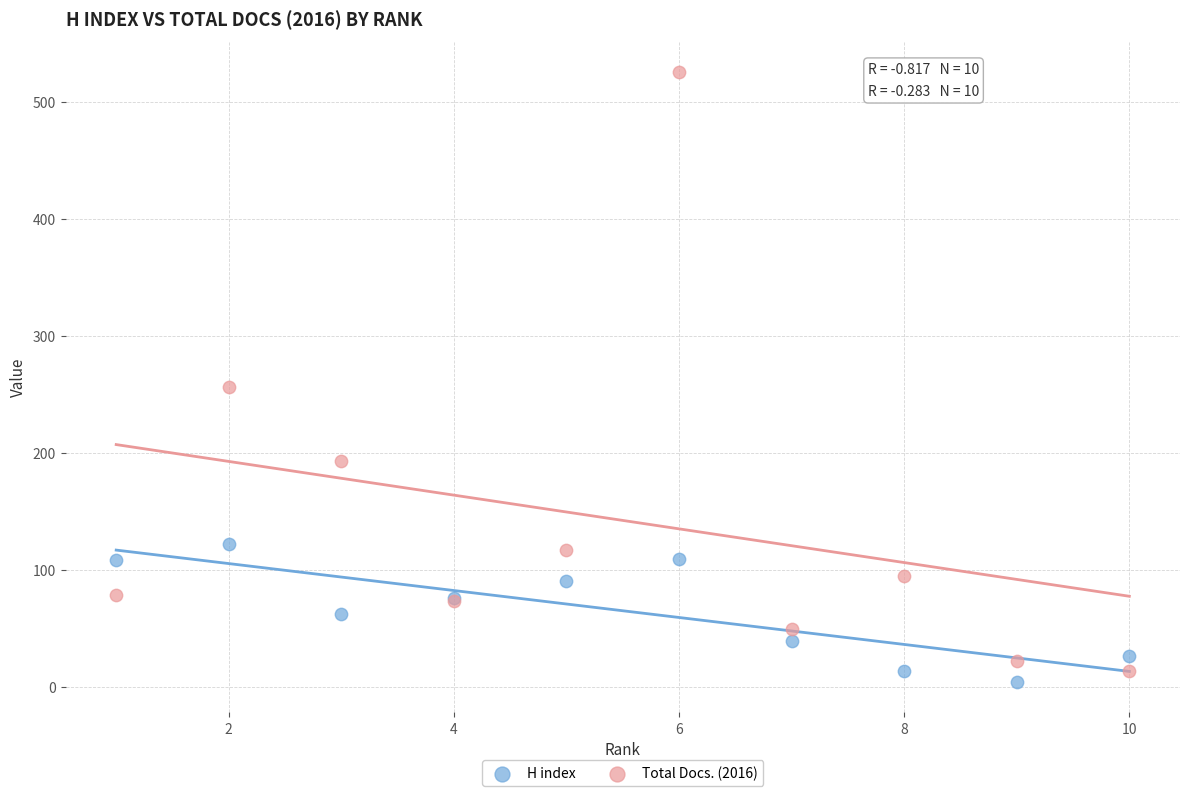

What are all the series names shown in the legend?

H index, Total Docs. (2016)